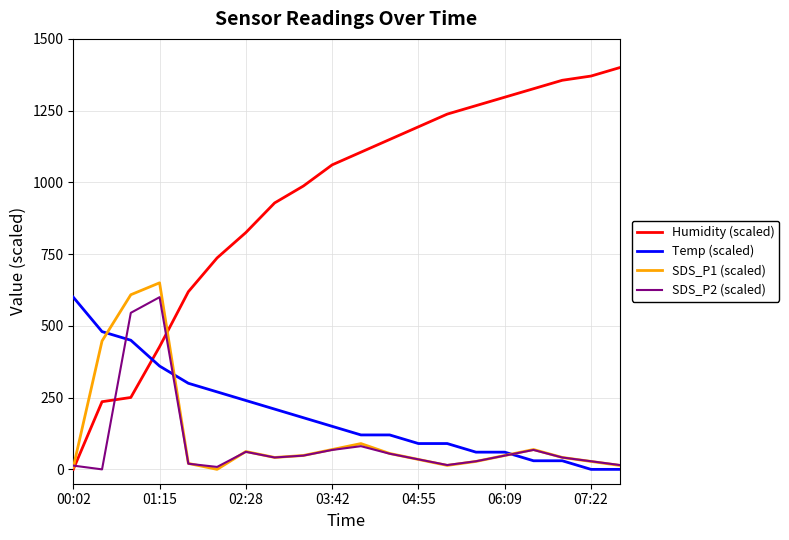

How many lines are shown in the chart?

4